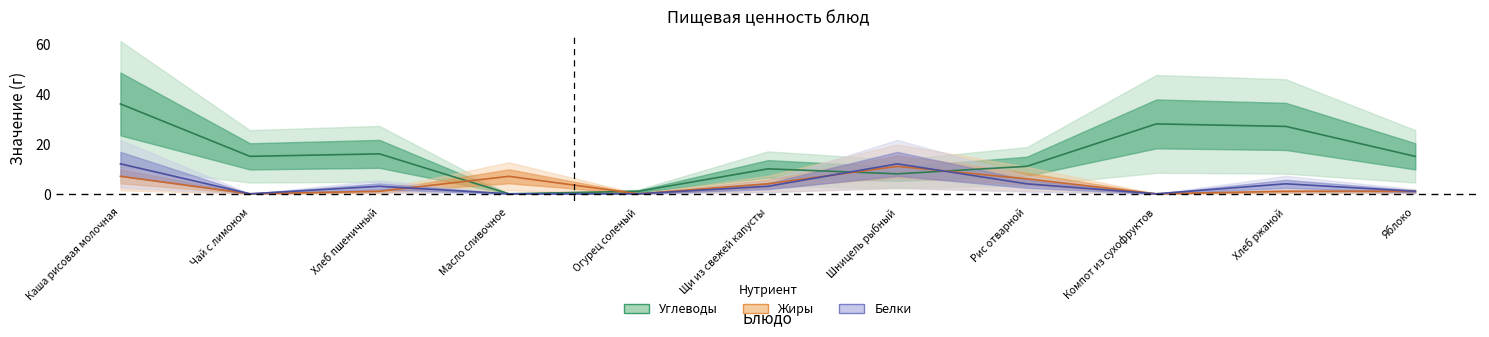

Reading left to right, extract all data points from this chart.

Белки: Каша рисовая молочная=12	Чай с лимоном=0	Хлеб пшеничный=3	Масло сливочное=0	Огурец соленый=0	Щи из свежей капусты=3	Шницель рыбный=12	Рис отварной=4	Компот из сухофруктов=0	Хлеб ржаной=4	Яблоко=1
Жиры: Каша рисовая молочная=7	Чай с лимоном=0	Хлеб пшеничный=1	Масло сливочное=7	Огурец соленый=0	Щи из свежей капусты=4	Шницель рыбный=11	Рис отварной=6	Компот из сухофруктов=0	Хлеб ржаной=1	Яблоко=1
Углеводы: Каша рисовая молочная=36	Чай с лимоном=15	Хлеб пшеничный=16	Масло сливочное=0	Огурец соленый=1	Щи из свежей капусты=10	Шницель рыбный=8	Рис отварной=11	Компот из сухофруктов=28	Хлеб ржаной=27	Яблоко=15